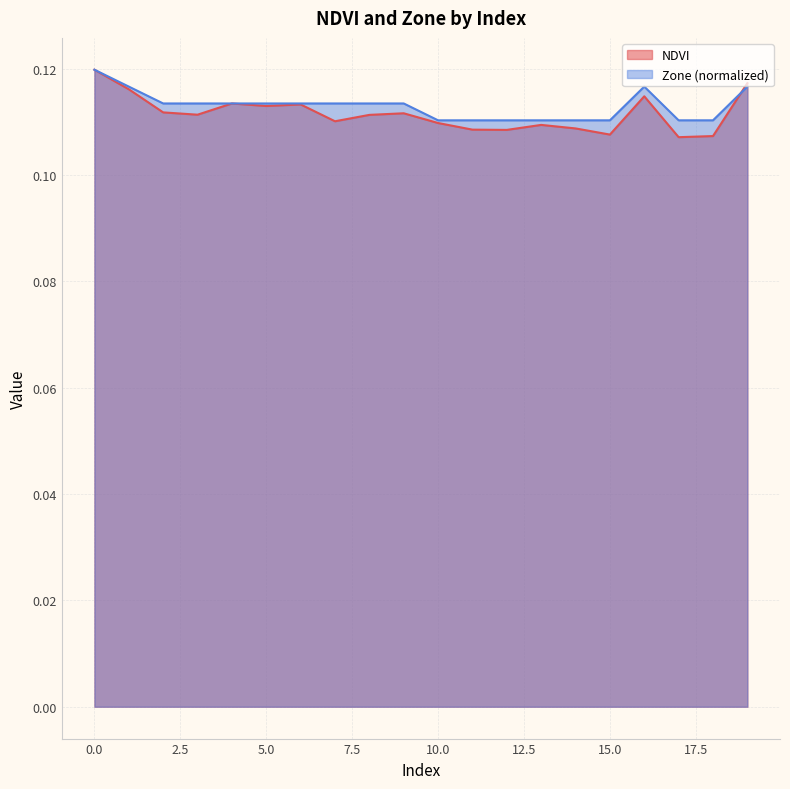

At which label does NDVI reach its minimum?

17